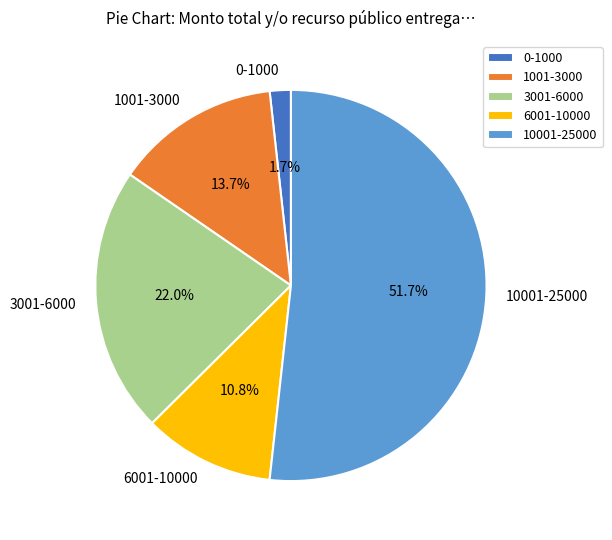

To the nearest percent, what is the difference between the largest and smallest slice percentages?

50%